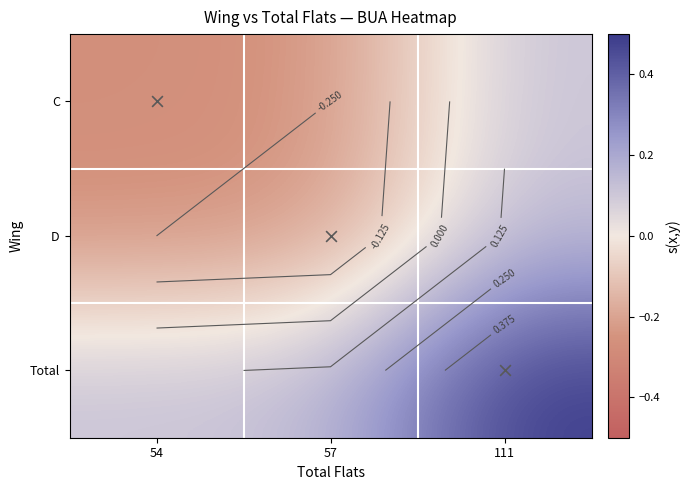

Which has a higher value, 111 or 57?

111